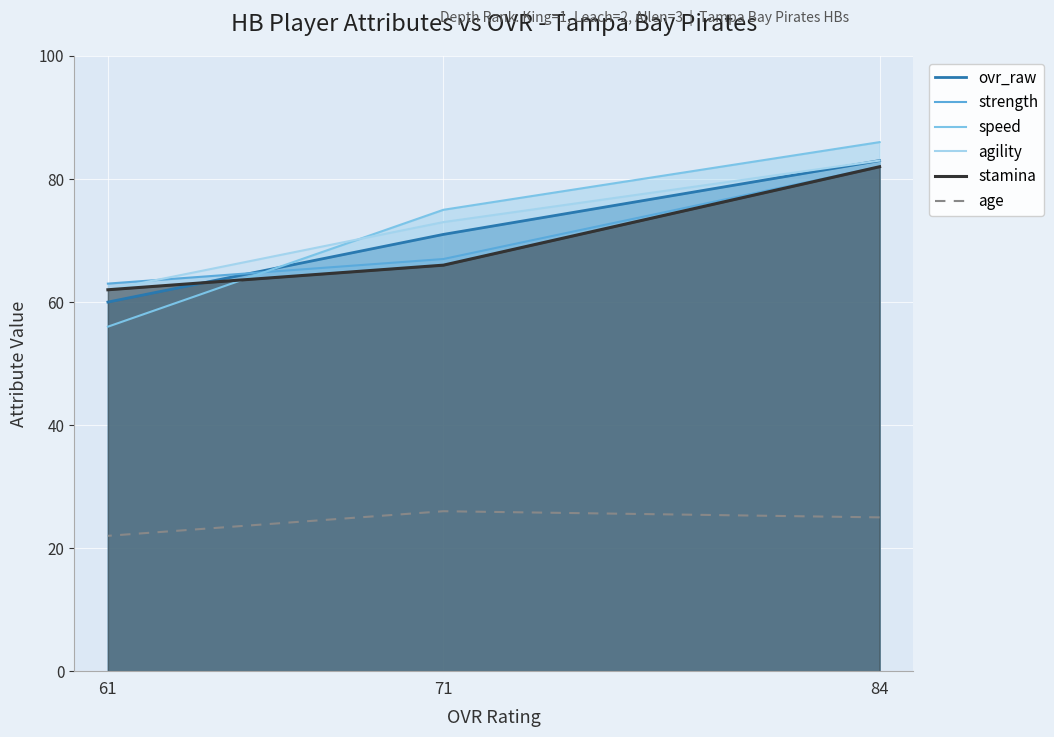

At which label does speed first exceed 75?

84